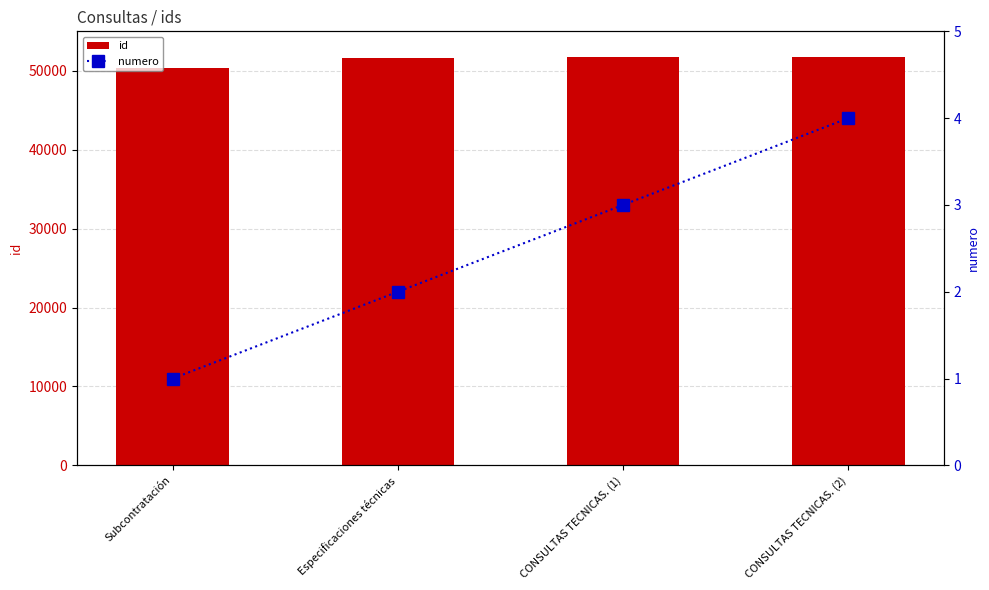

At which label does id reach its peak?

CONSULTAS TECNICAS. (1)